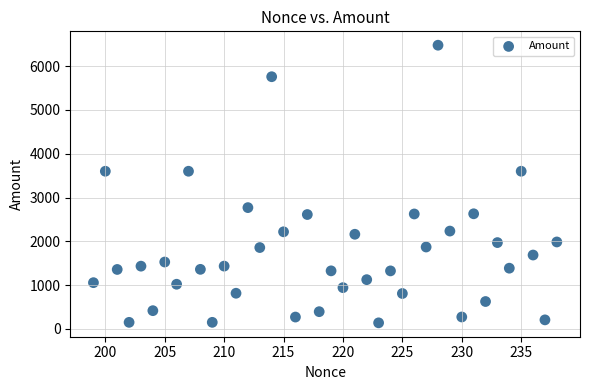

What is the range of Y values (max minus min)?

6344.2